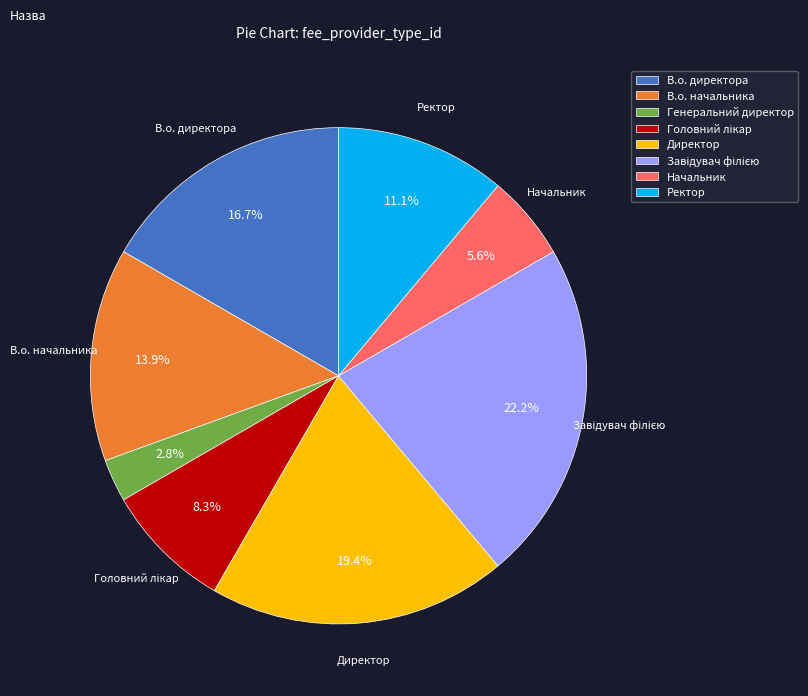

To the nearest percent, what percentage of the pie is В.о. начальника?

14%